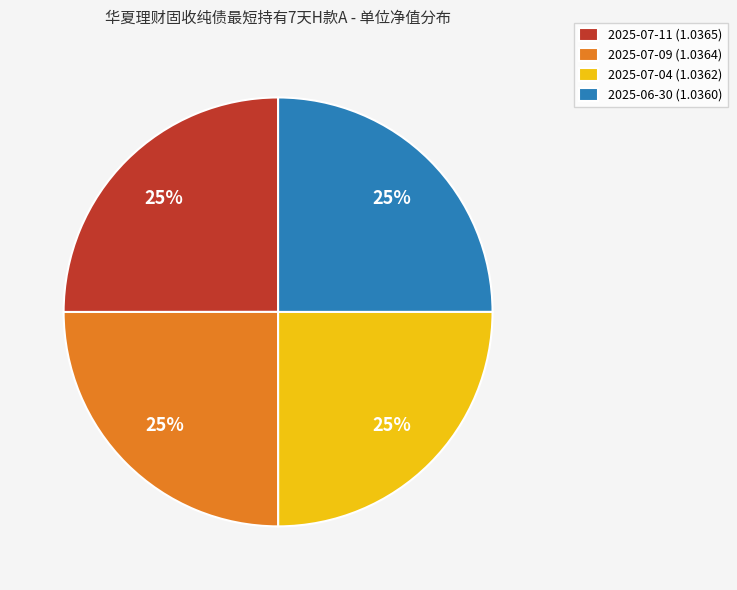

What percentage is the 2025-07-04 slice, to the nearest percent?

25%